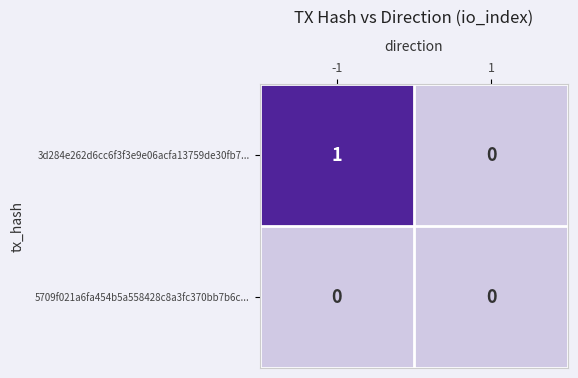

The value of 3d284e262d6cc6f3f3e9e06acfa13759de30fb7... at 1 is 1. True or false?

False